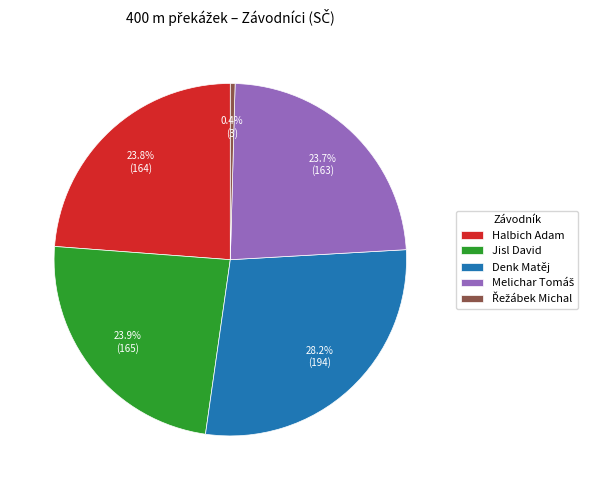

Which slice is the largest?

Denk Matěj